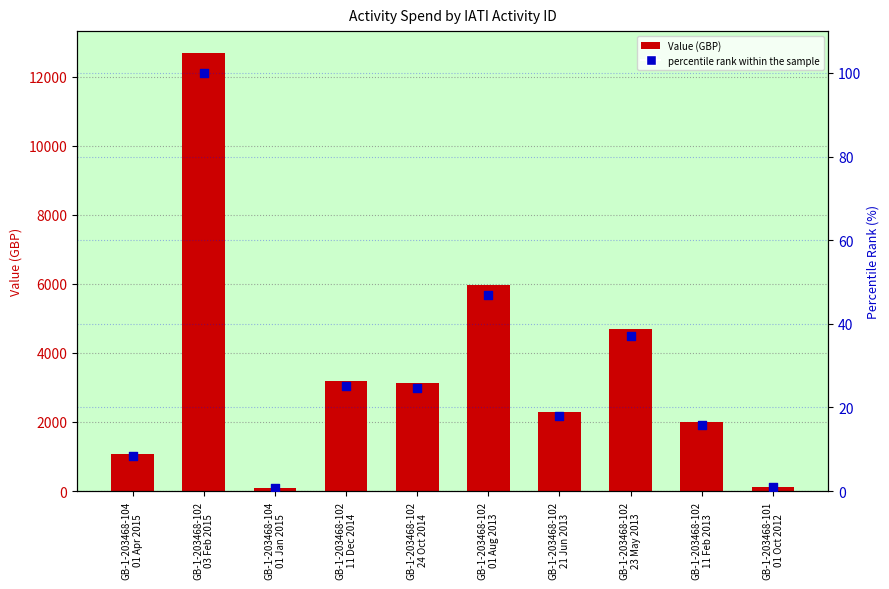

Is the value of percentile rank within the sample at GB-1-203468-102
03 Feb 2015 greater than the value of Value (GBP) at GB-1-203468-102
23 May 2013?

No